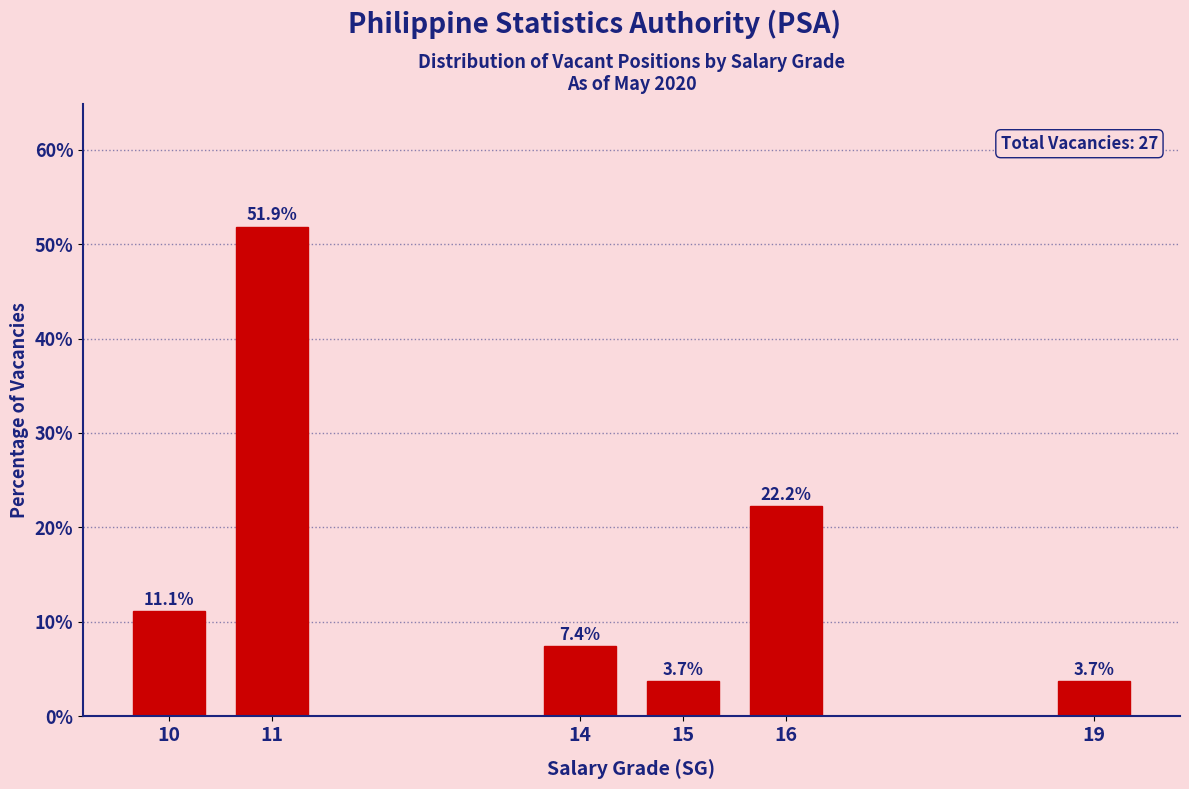

Reading left to right, transcribe all the data shown in this chart.

11.1	51.9	7.4	3.7	22.2	3.7